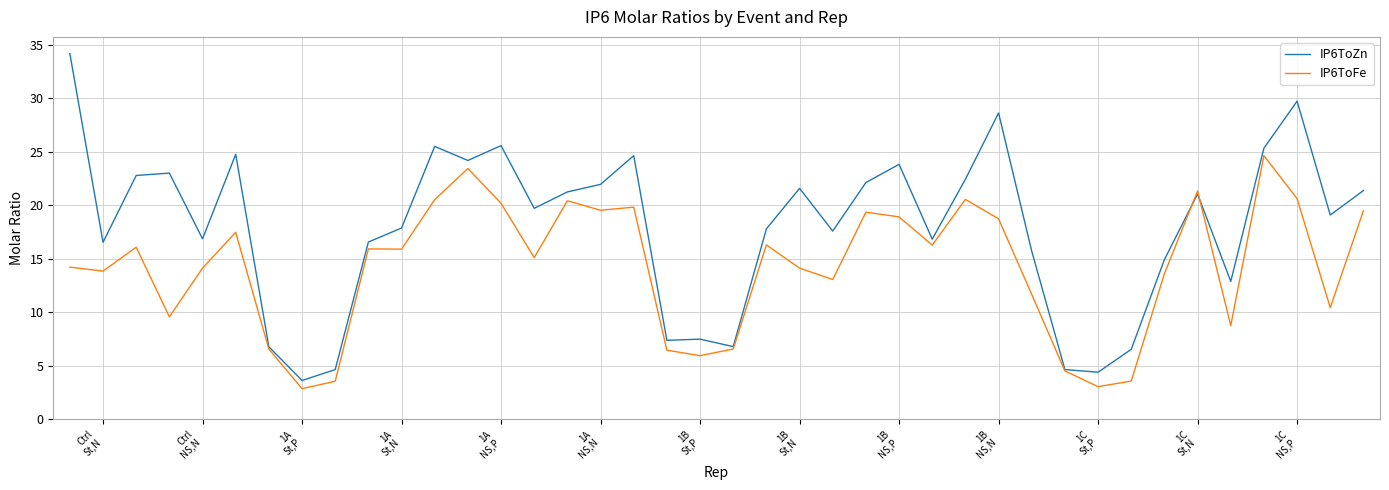

What is the minimum value for IP6ToFe?

2.9